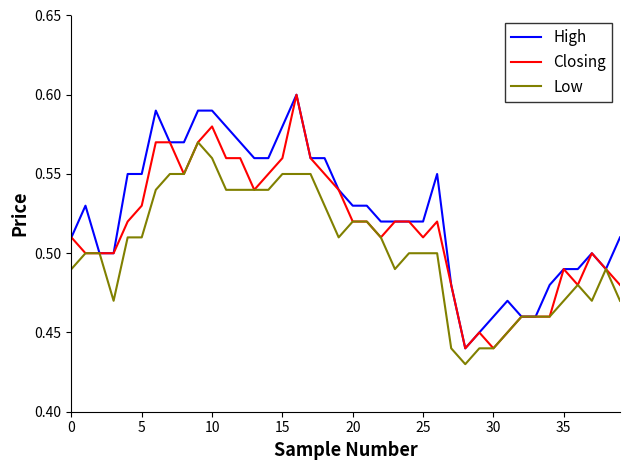

Which series has the largest total across all categories?

High